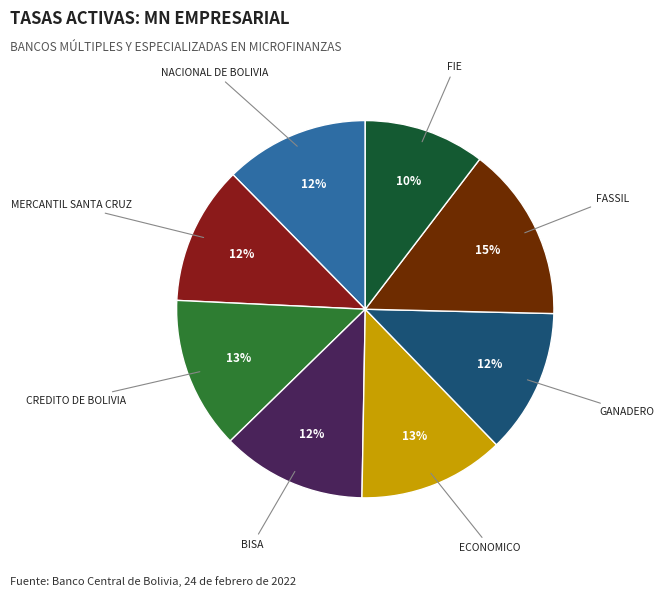

Is there a majority slice in this chart?

No